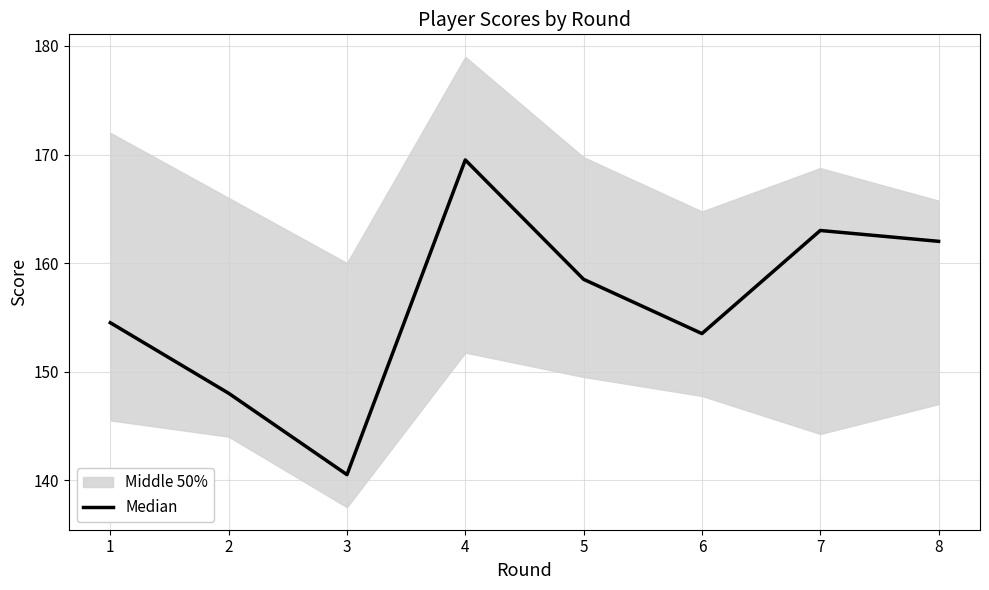

Where does the data first go above 158?

4